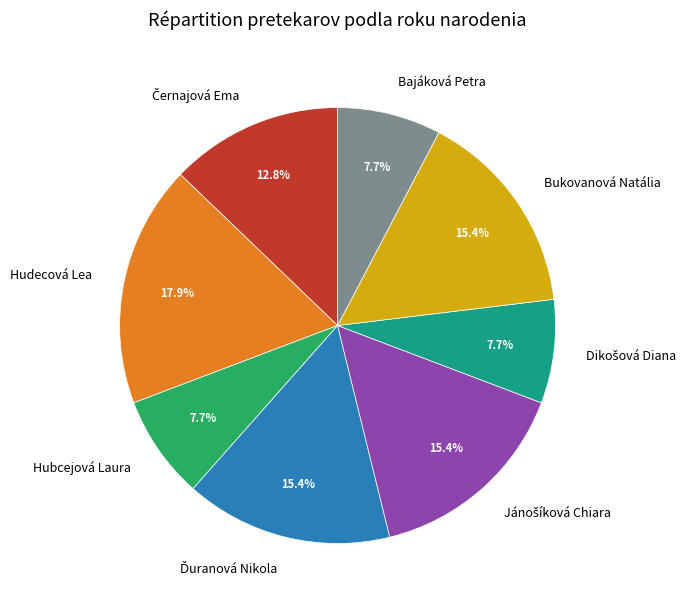

What is the total percentage of Bukovanová Natália and Hubcejová Laura?

23.1%